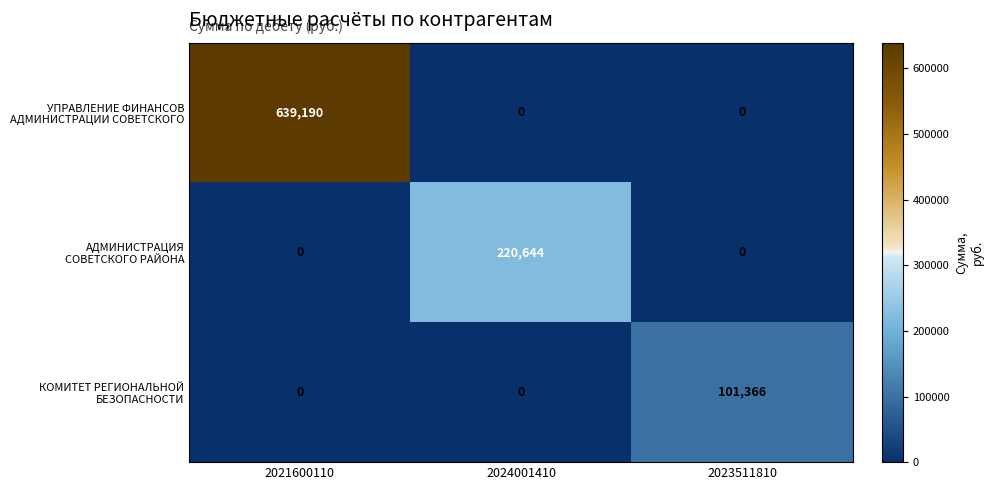

What is the maximum value shown in the chart?

639190